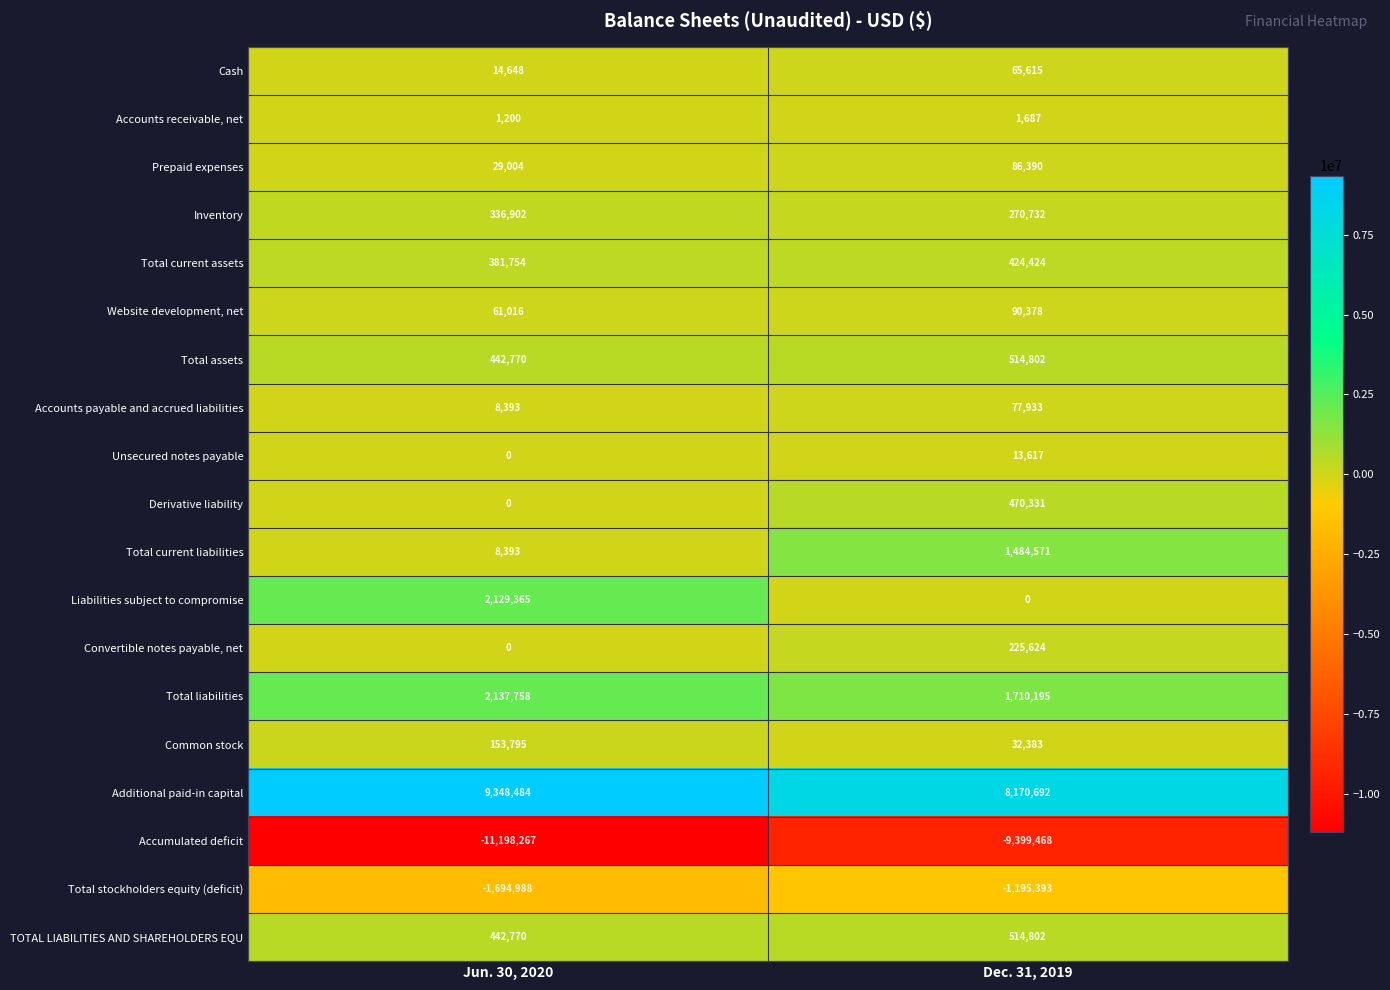

At which category does the chart reach its minimum across all series?

Jun. 30, 2020